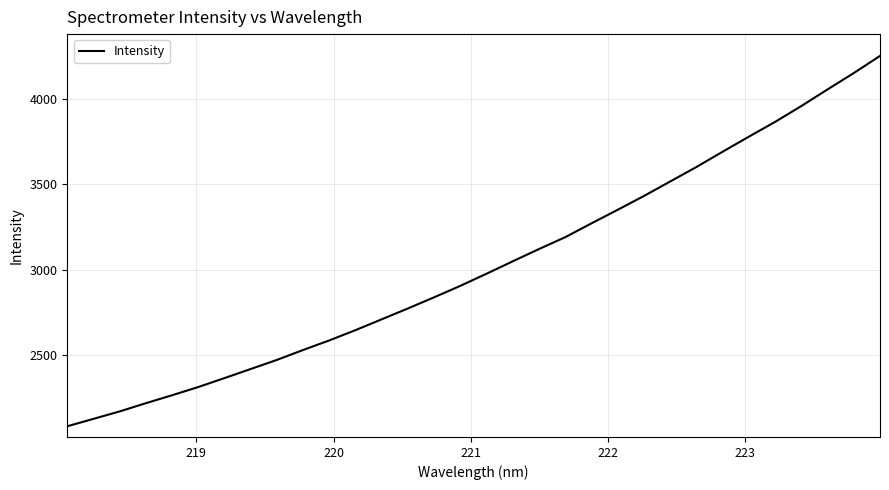

Reading right to left, list all the values displayed in this chart.

4250.8	4150.7	4055.1	3958.1	3865.5	3779.2	3691.3	3602.0	3517.4	3432.9	3352.1	3272.9	3191.9	3122.6	3051.1	2978.4	2907.5	2840.4	2775.1	2711.6	2648.2	2588.0	2531.9	2473.8	2420.5	2367.3	2315.0	2266.8	2220.3	2172.1	2128.6	2085.1